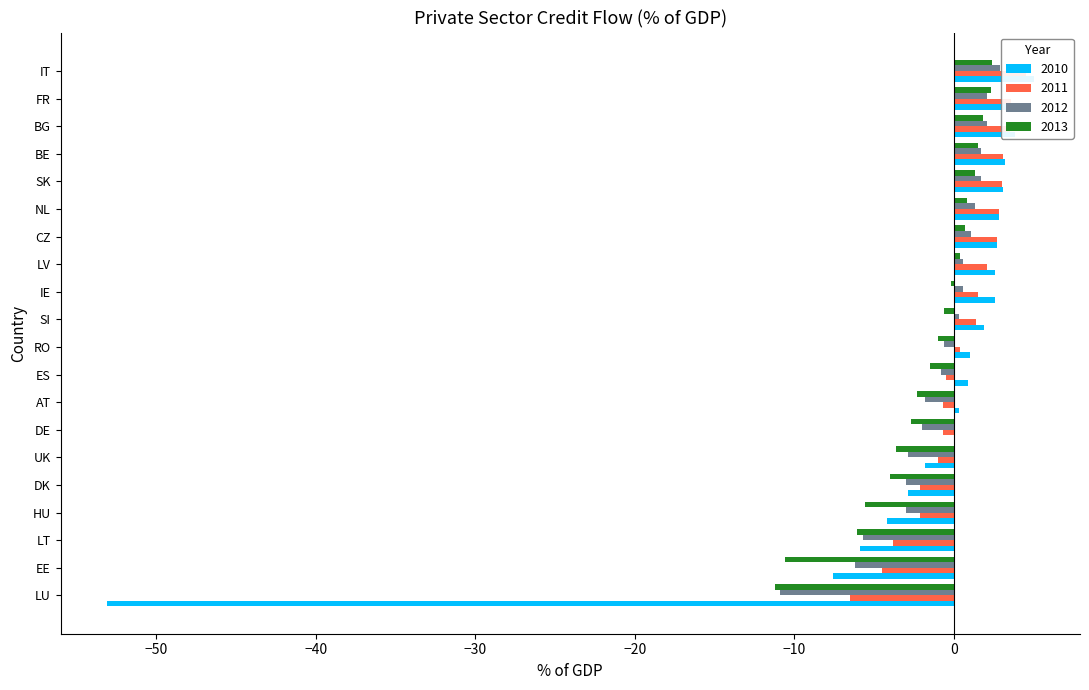

True or false: 2012 has a value of -10.6 at EE.

False